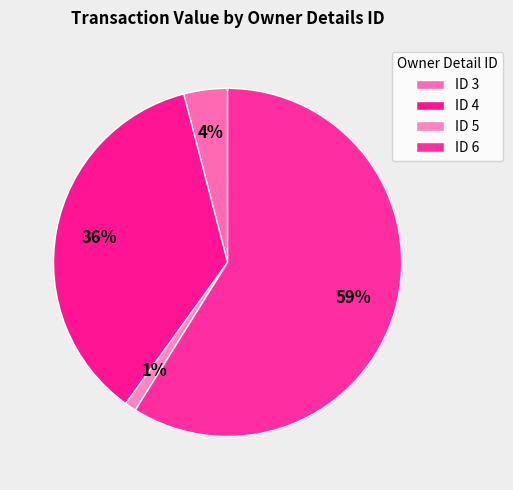

How many segments does this pie chart have?

4